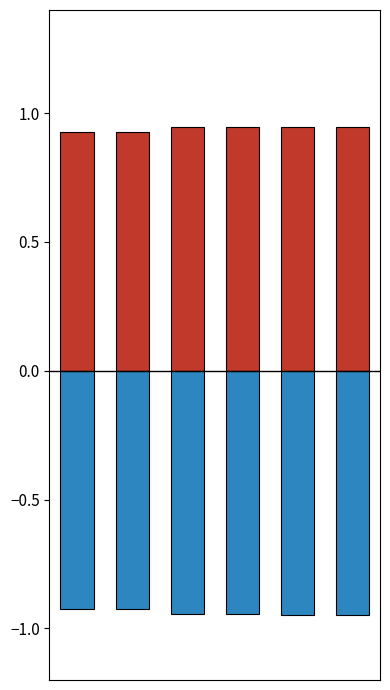

Rank the series at 5 from lowest to highest value.

OpenDSS Value (p.u.) [neg], OpenDSS Value (p.u.) [pos]